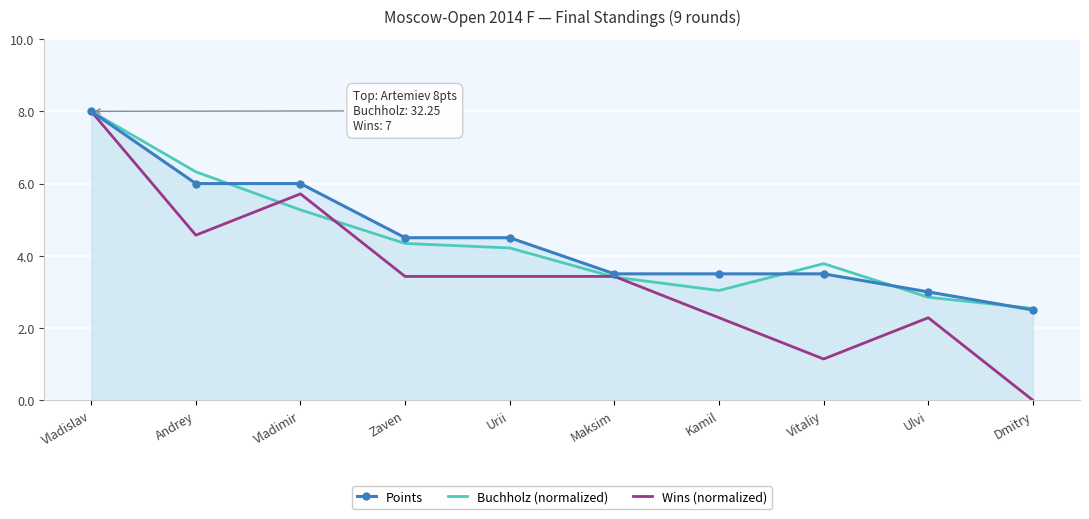

At which category is the sum across all series the highest?

Vladislav